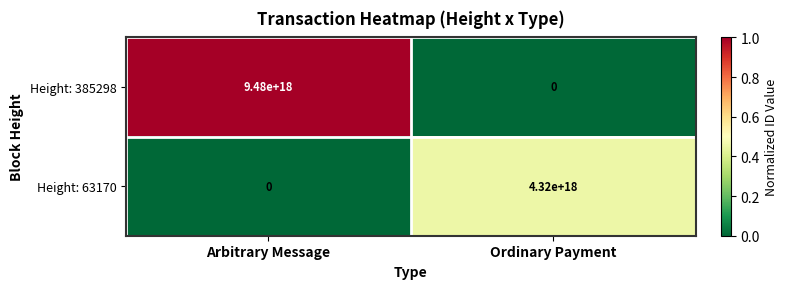

The value of Height: 385298 at Arbitrary Message is 5567747927310565376. True or false?

False